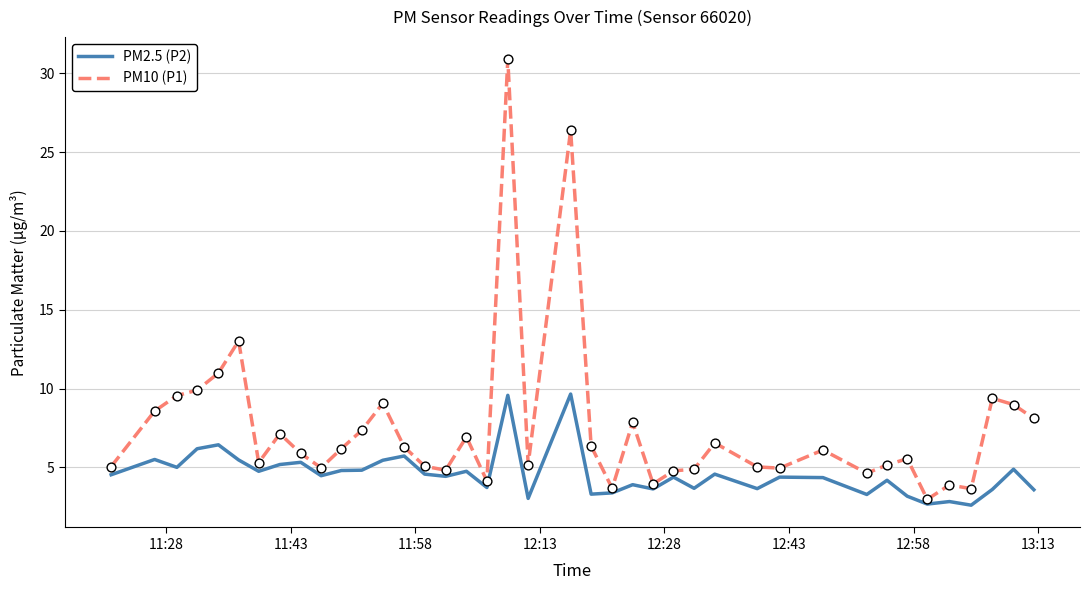

Which series has the widest spread of values?

PM10 (P1)